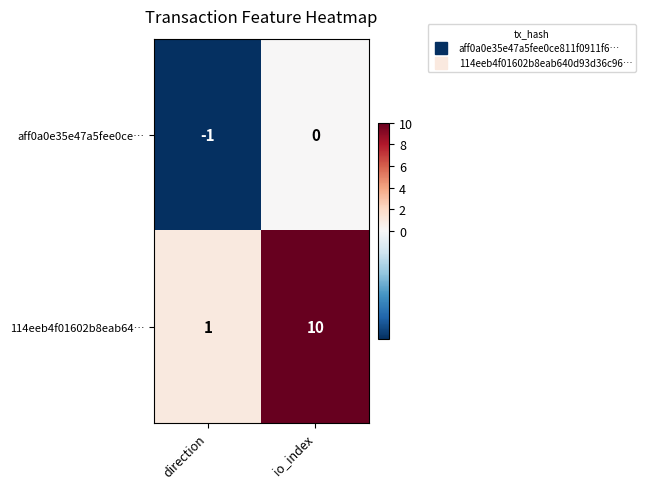

At which label is aff0a0e35e47a5fee0ce… closest to 0?

io_index